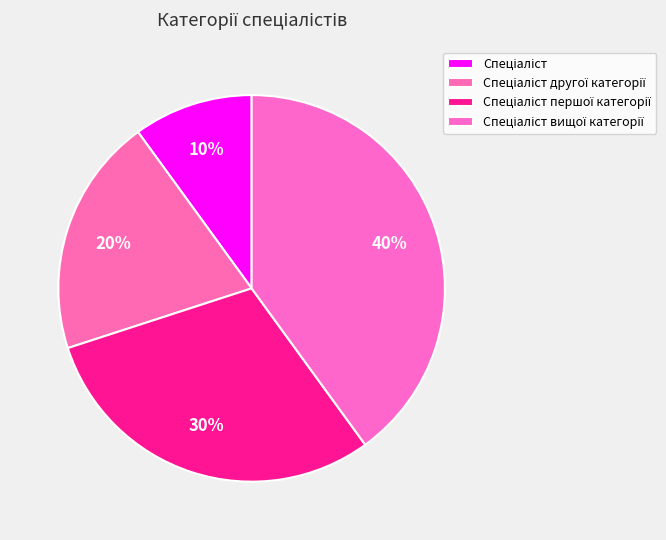

How many slices are in this pie chart?

4